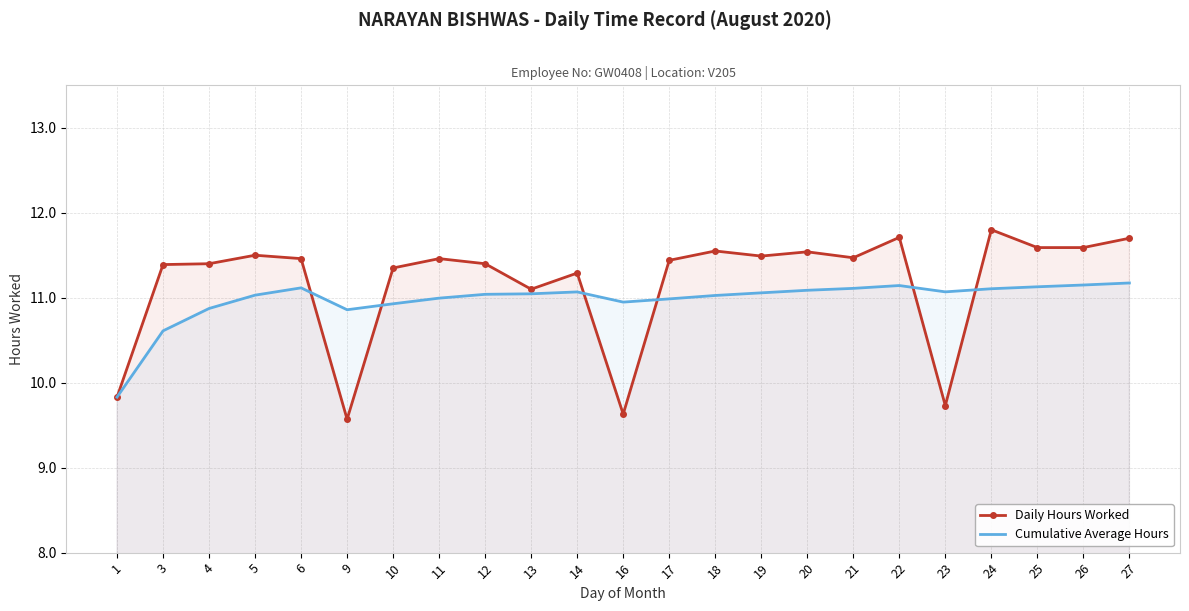

Where is the first local maximum for Daily Hours Worked?

5